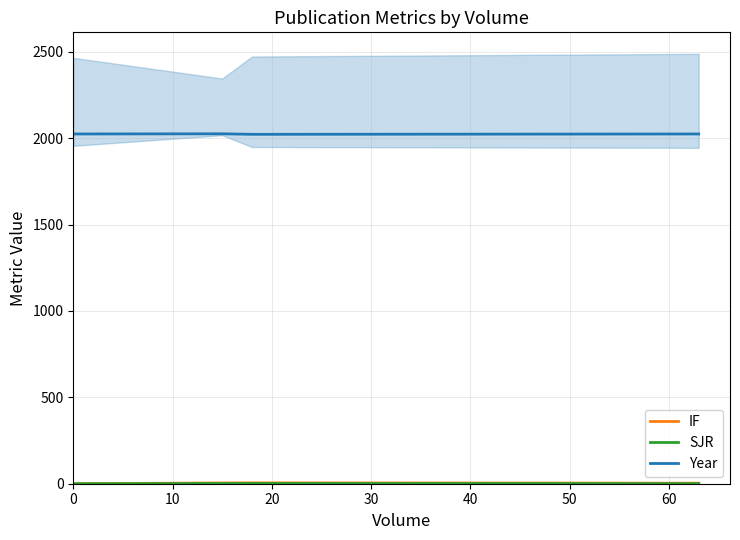

How many interior local peaks does the IF series have?

1